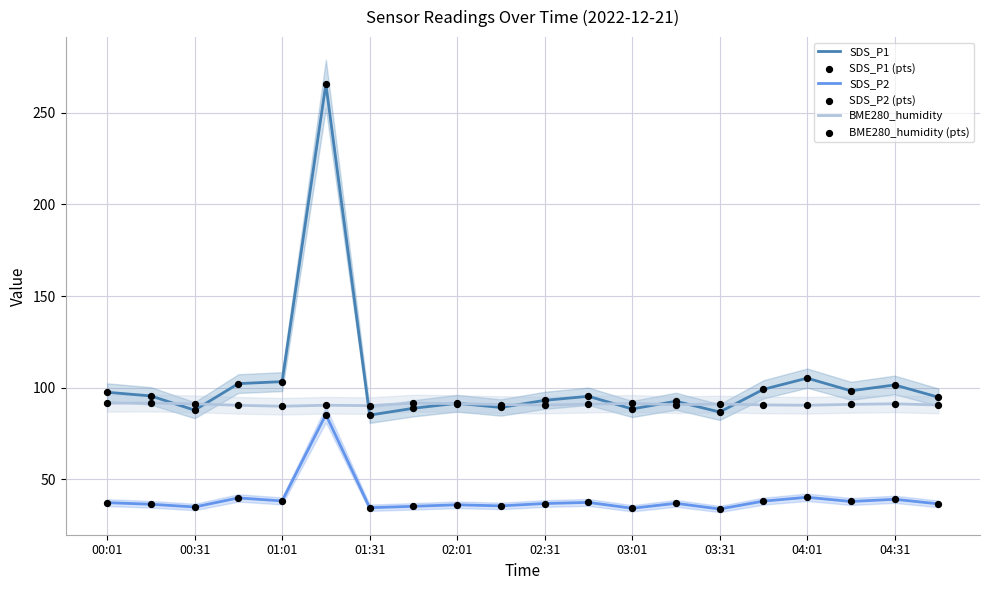

Which series contains the highest Y value?

SDS_P1